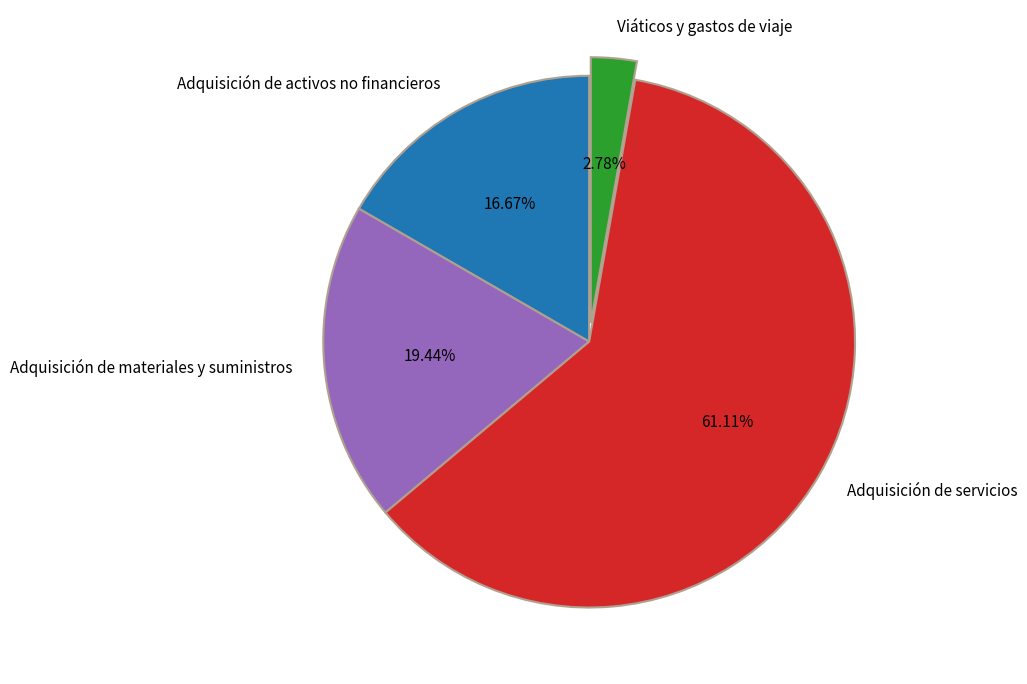

True or false: Adquisición de materiales y suministros accounts for 19% of the total.

True